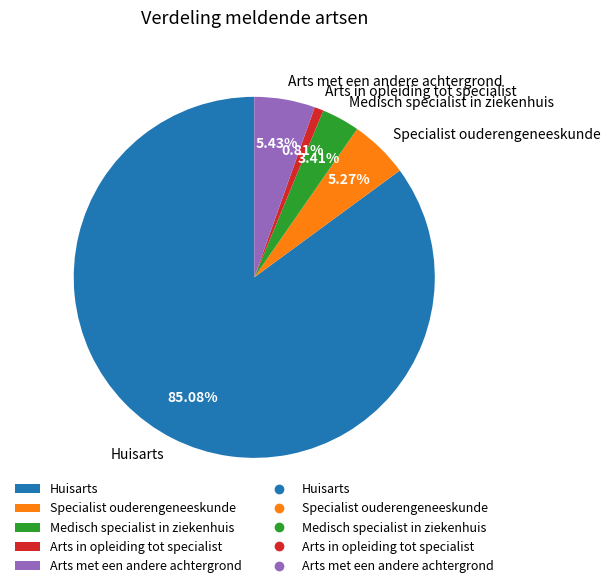

What is the ratio of the value at Arts met een andere achtergrond to the value at Huisarts?

0.1